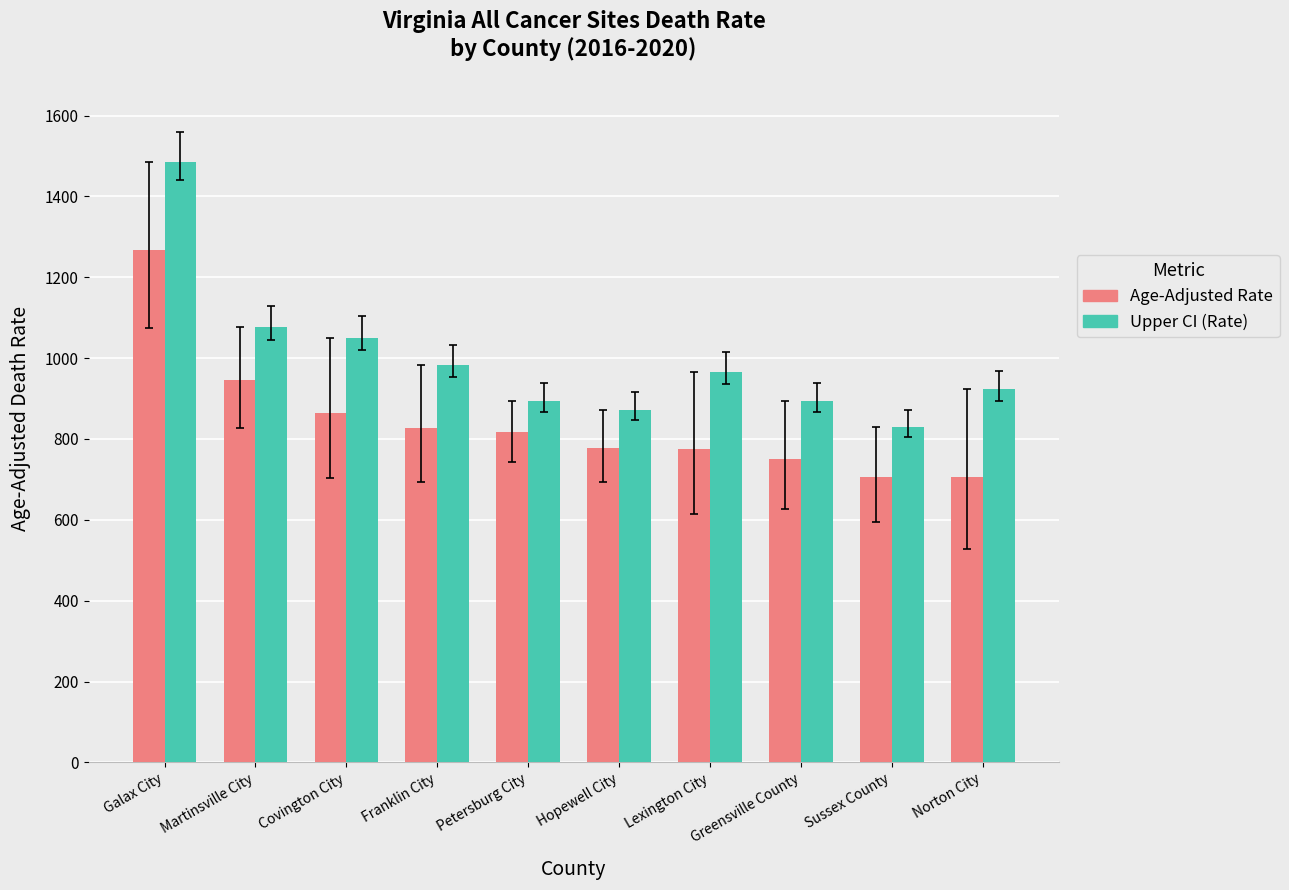

At which label does Upper CI (Rate) reach its minimum?

Sussex County